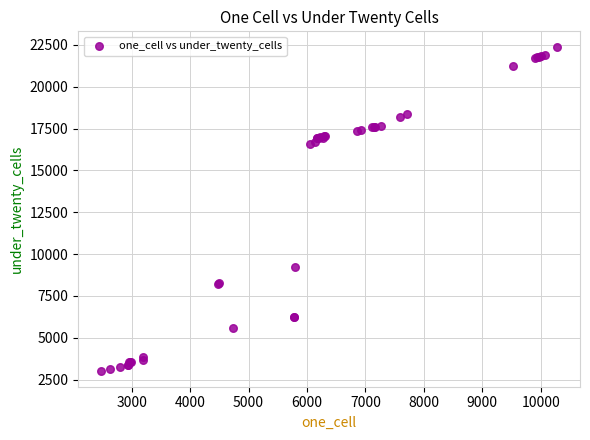

What Y value in the scatter plot is closest to 12693?

9210